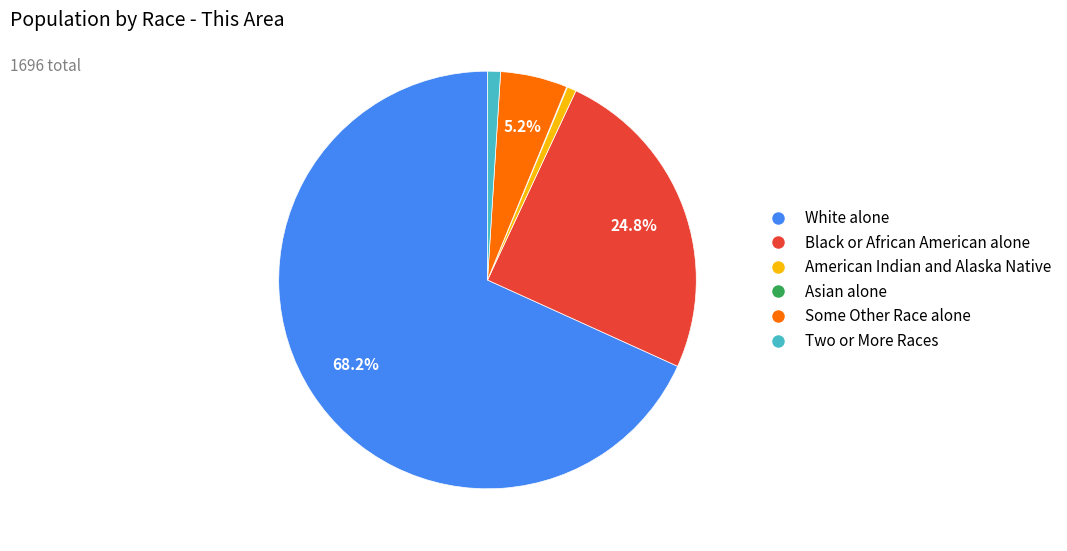

Does any single category account for the majority?

Yes